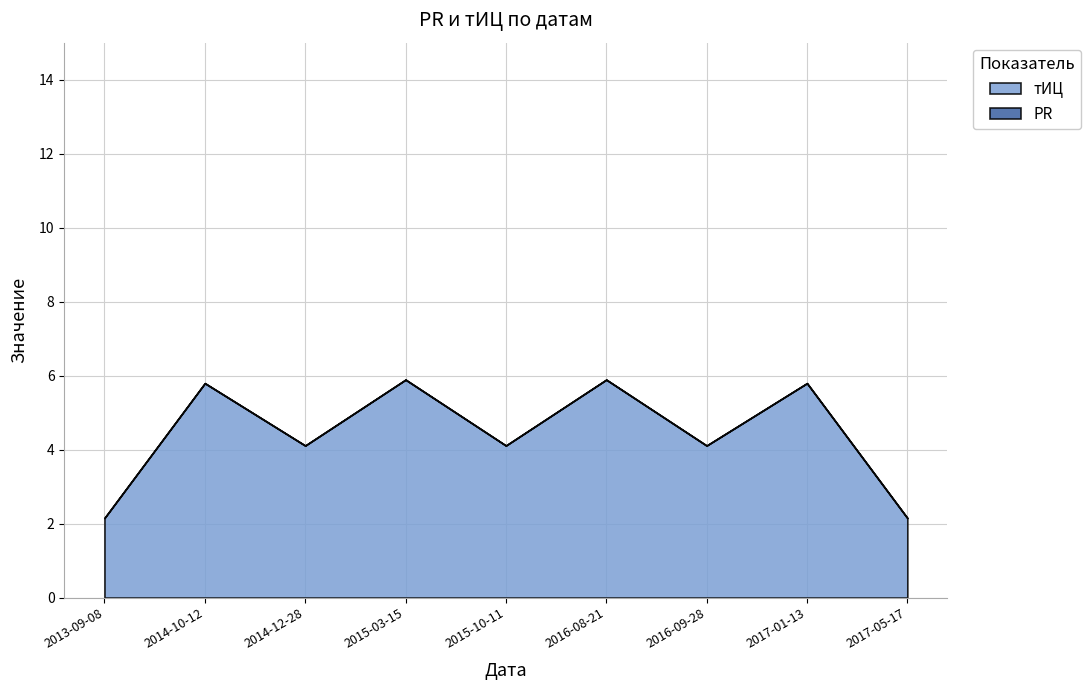

What is the highest value of the тИЦ series?

5.9